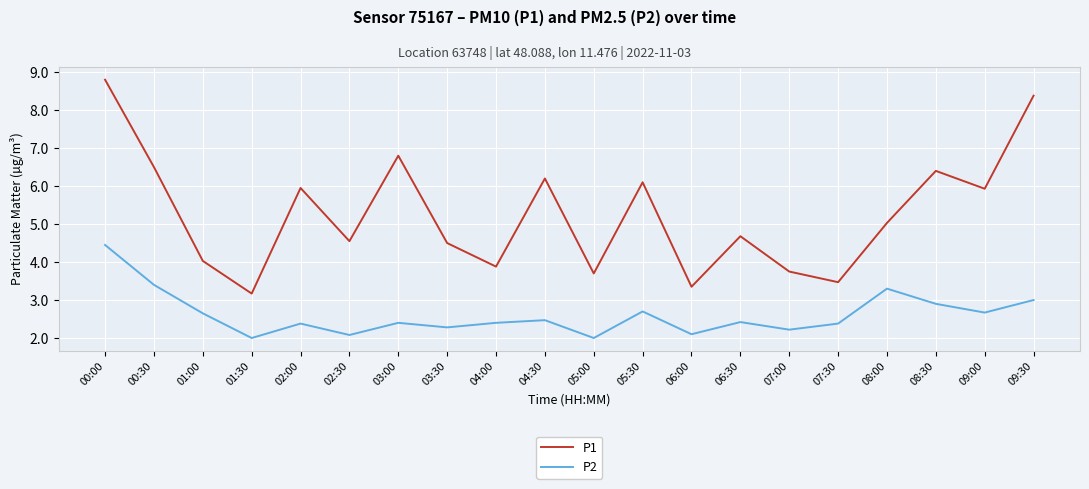

At which category is the sum across all series the highest?

00:00